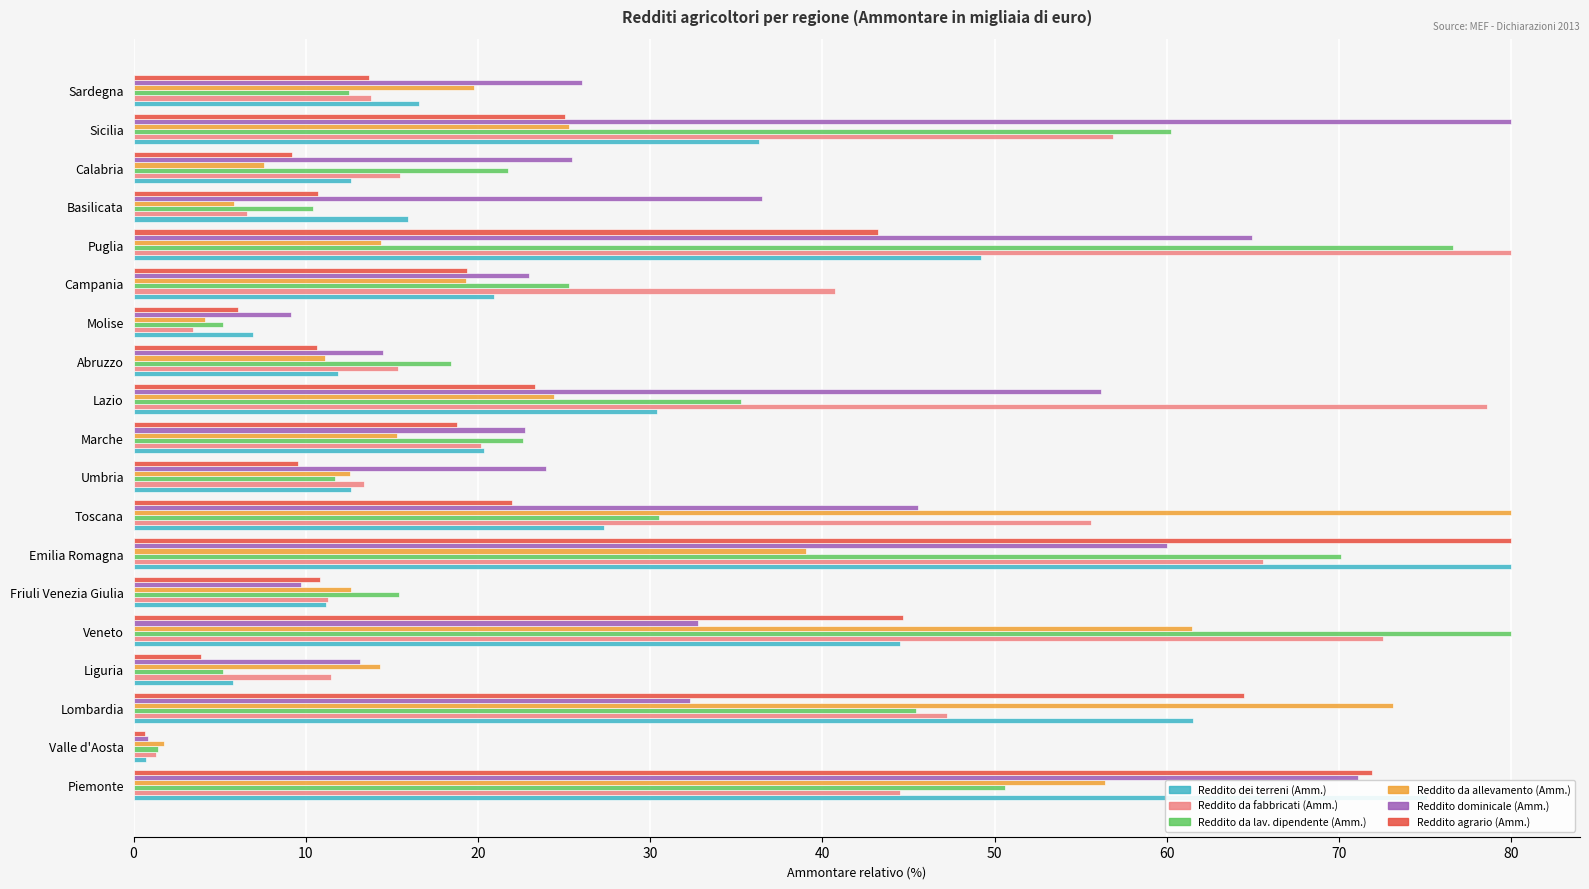

What is the approximate value of Reddito dominicale (Amm.) at Molise?

9.2